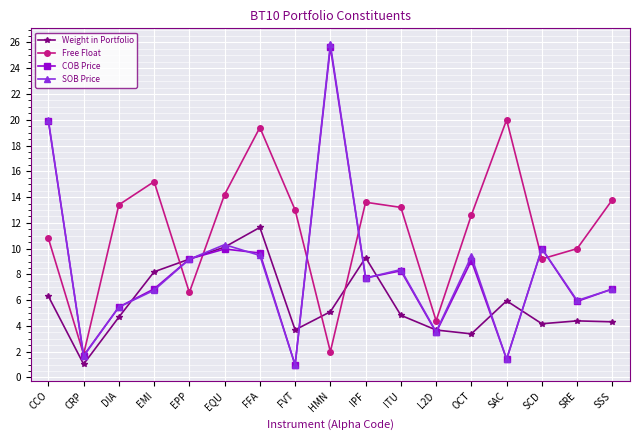

Which series has the largest range (max minus min)?

SOB Price